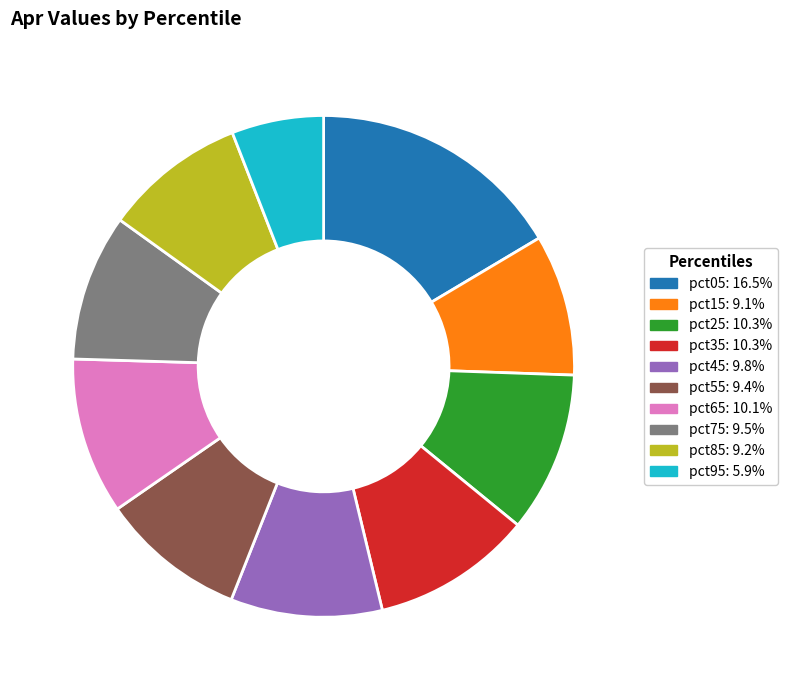

Is it true that pct15 is 20% of the pie?

False